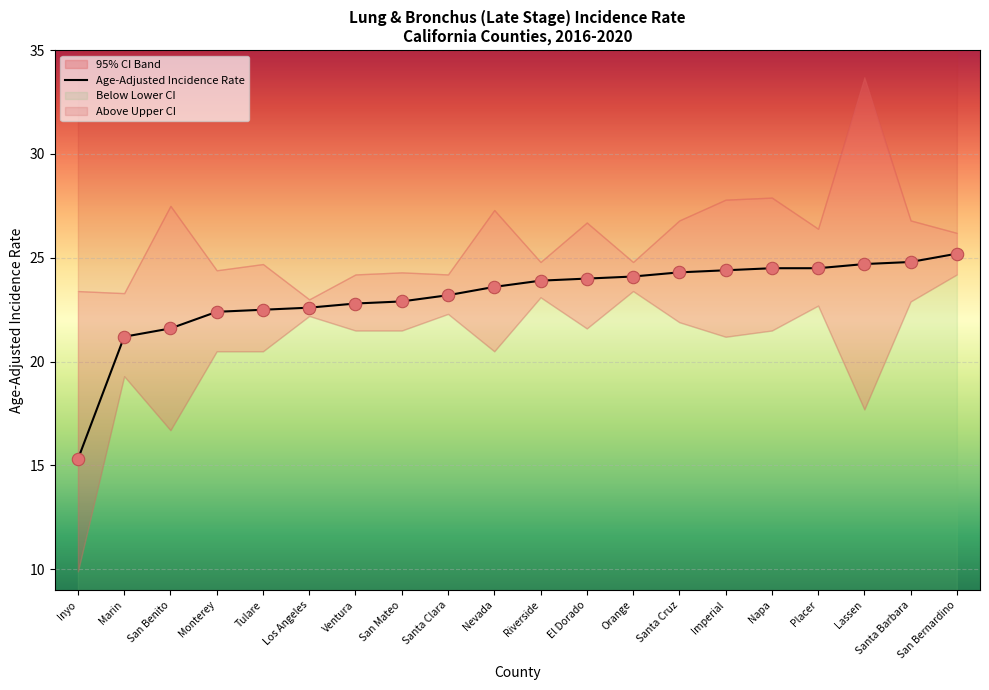

Which series has the largest total across all categories?

Upper 95% CI